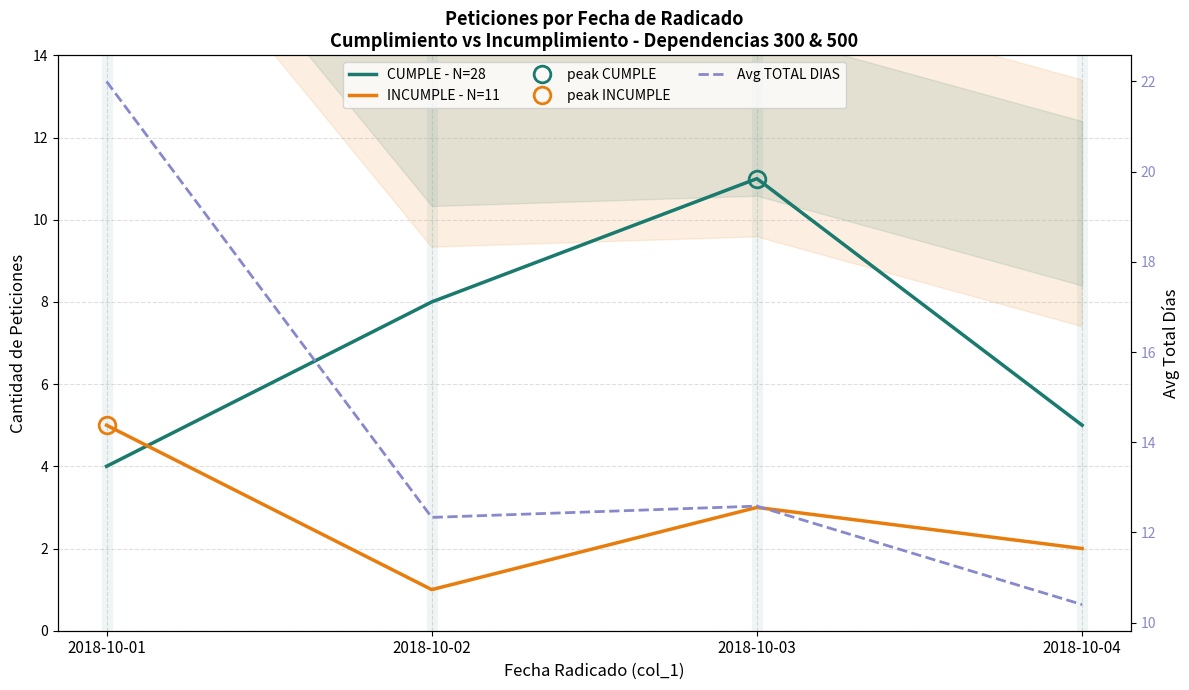

Where do INCUMPLE - N=11 and CUMPLE - N=28 first cross each other?

2018-10-01 and 2018-10-02